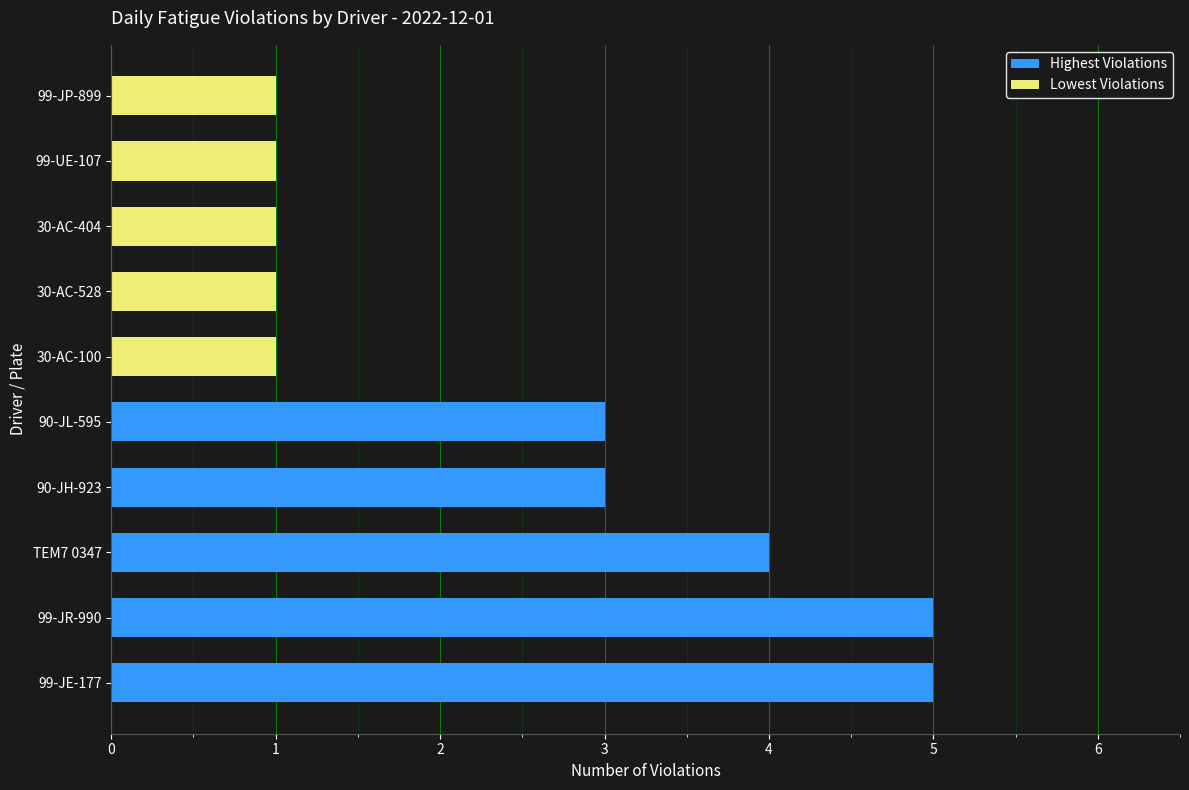

How many data points in Highest Violations are above 4?

2